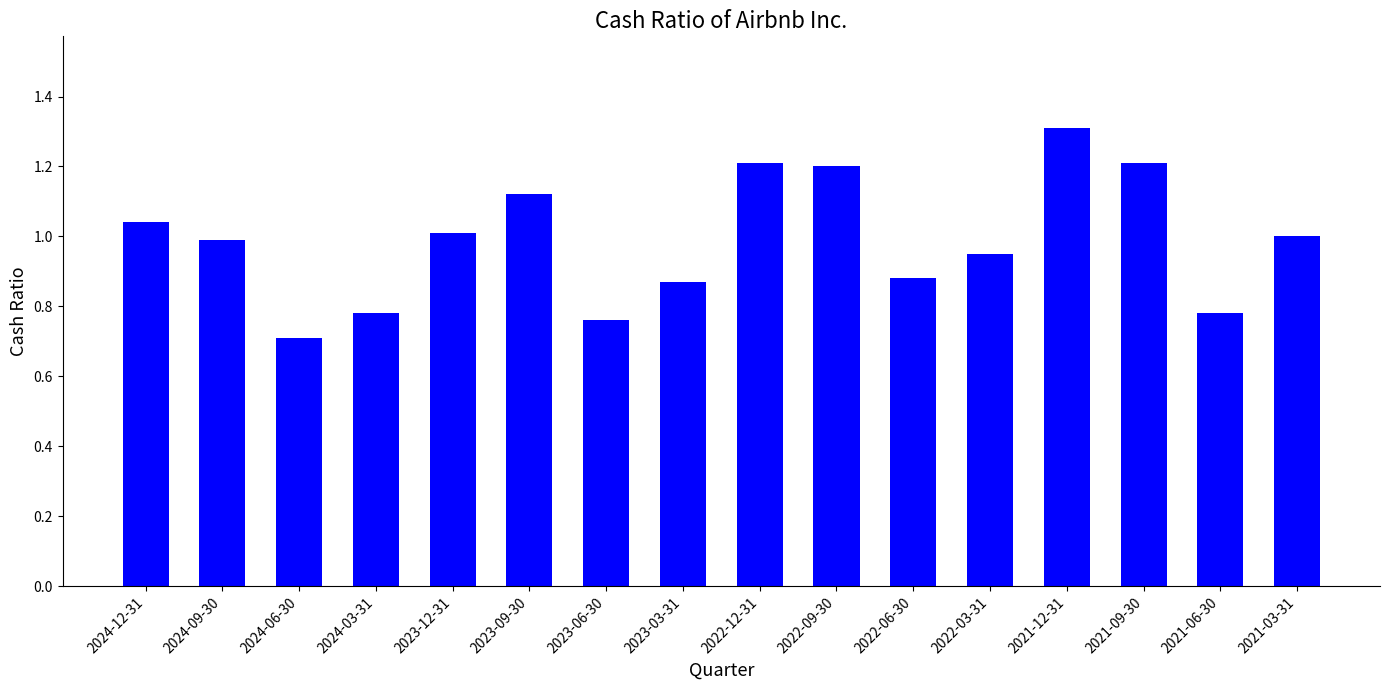

The value at 2022-03-31 is 0.4. True or false?

False